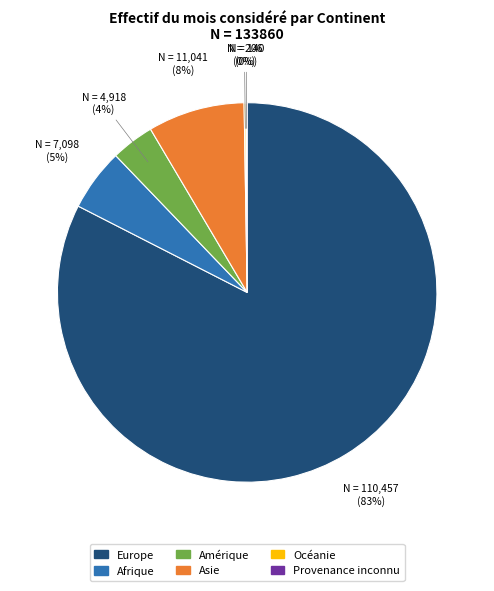

True or false: Afrique accounts for 14% of the total.

False